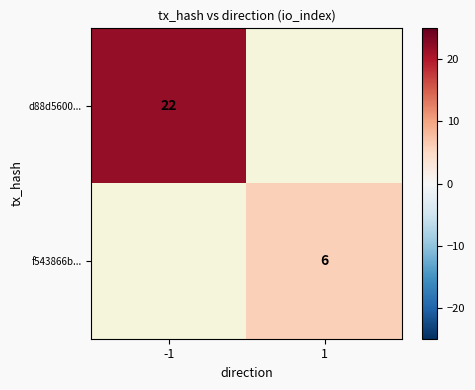

The value of f543866b... at 1 is 3. True or false?

False